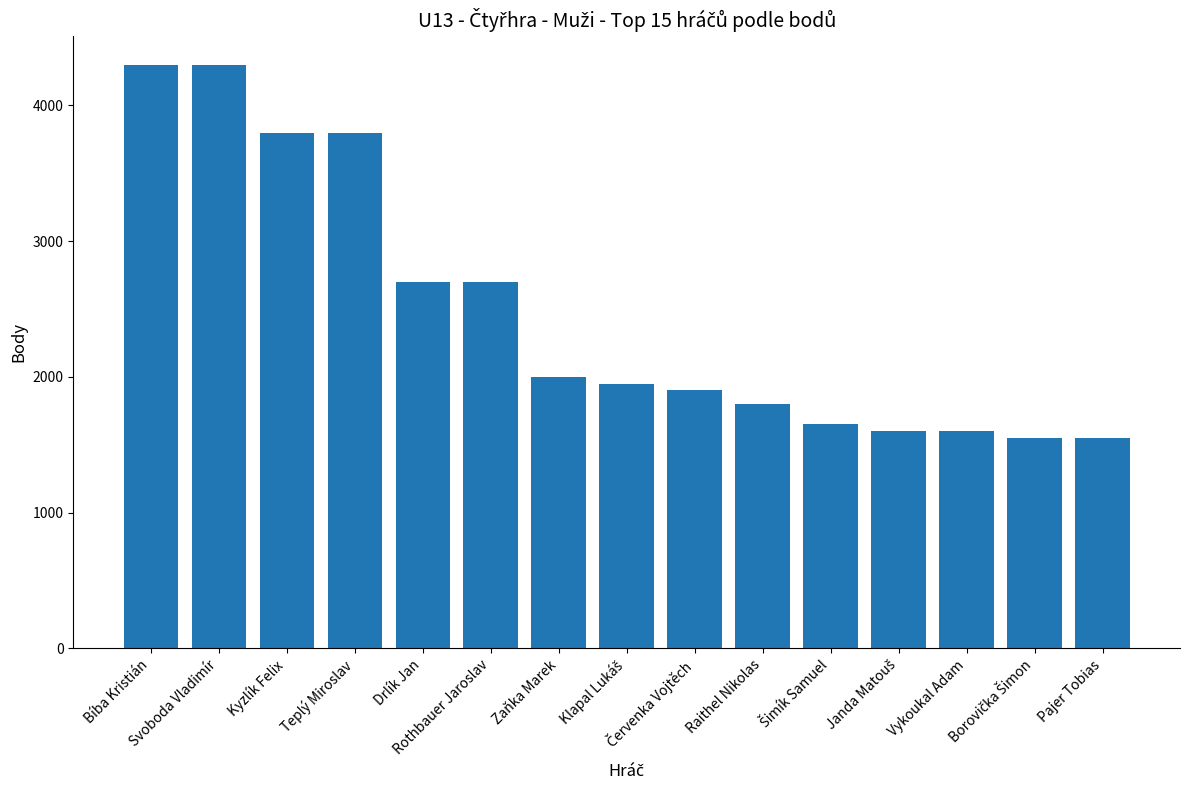

What is the maximum value shown in the chart?

4300